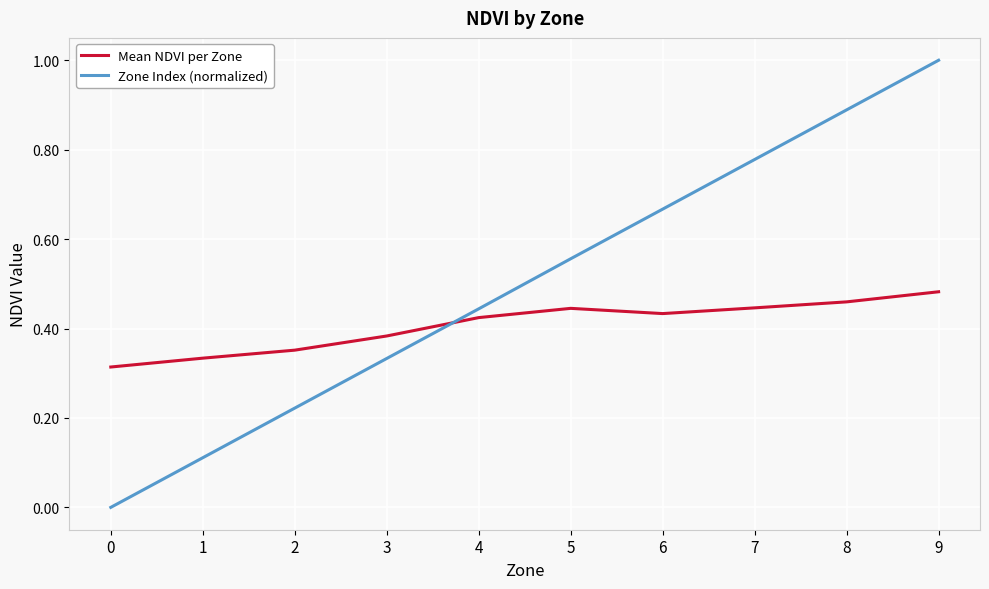

Which series has the largest total across all categories?

Zone Index (normalized)